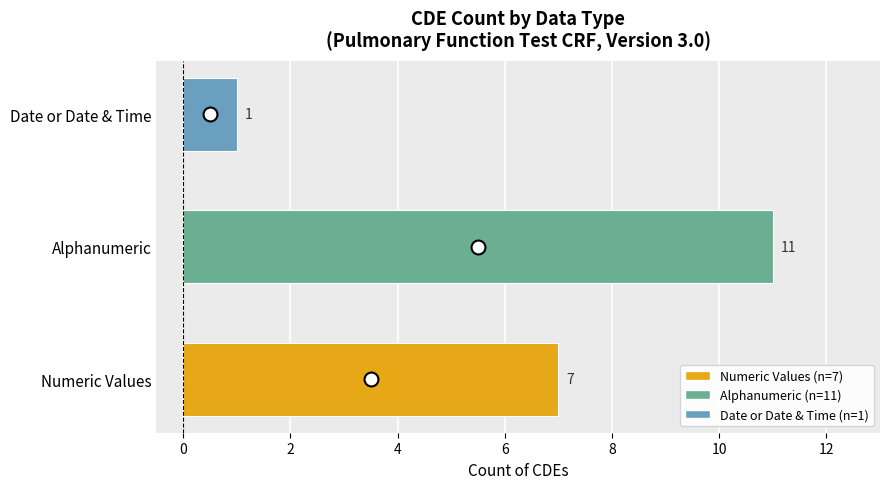

What is the difference between the second highest and minimum values?

6